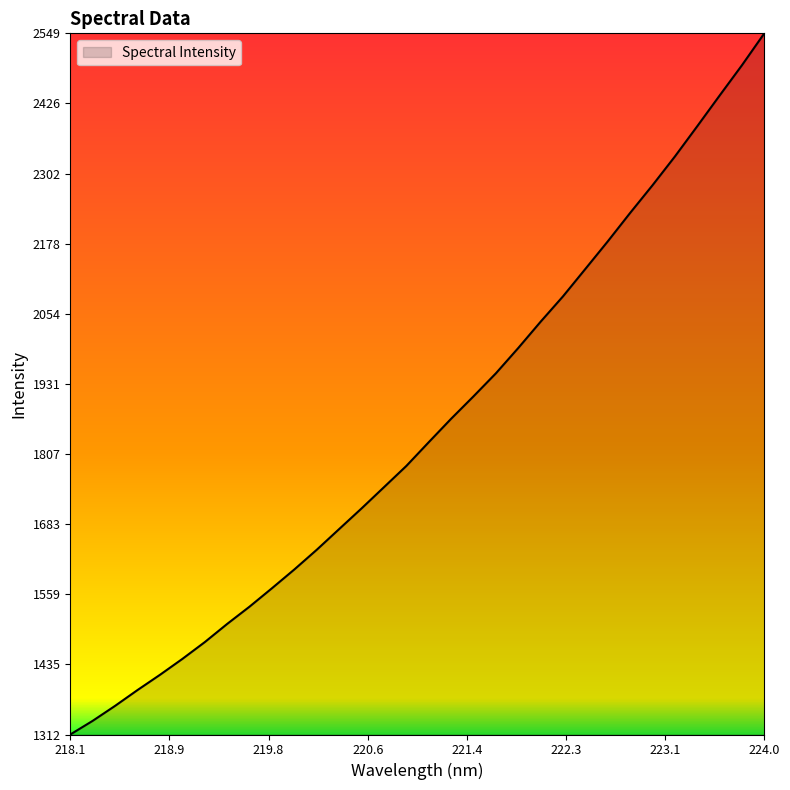

What is the difference between the maximum and minimum values?

1237.9